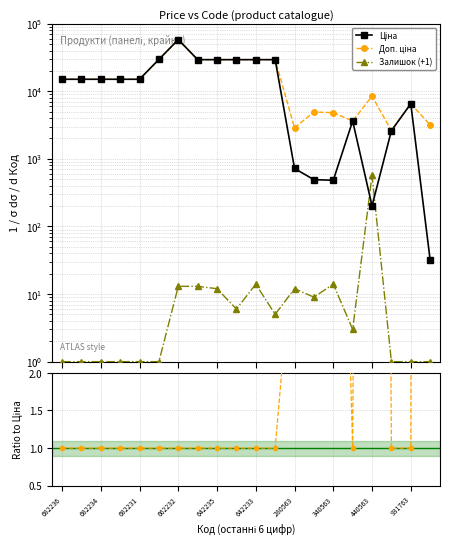

What is the sum of all Доп./Ціна values?

181.0